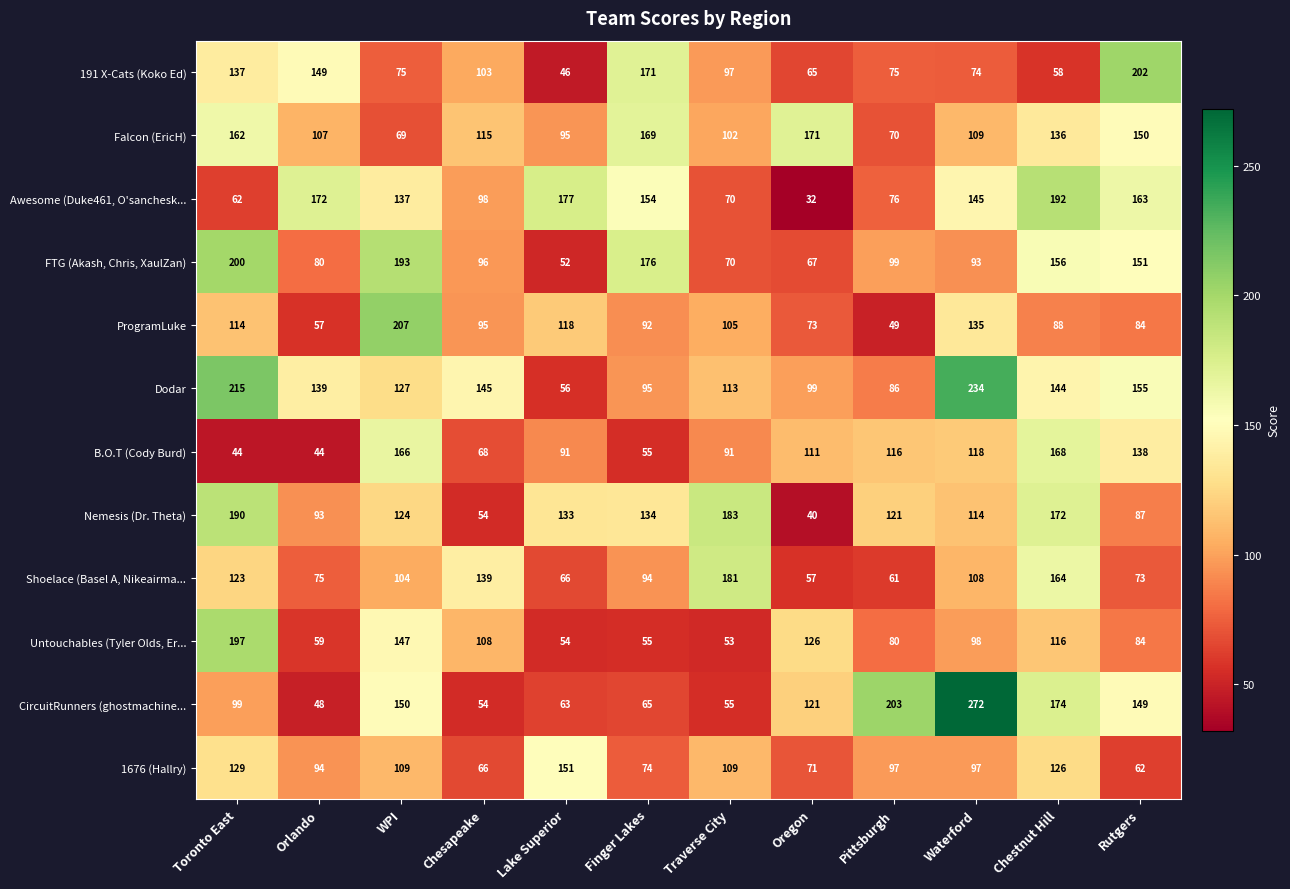

What is the difference between the maximum and minimum values in the 191 X-Cats (Koko Ed) series?

156